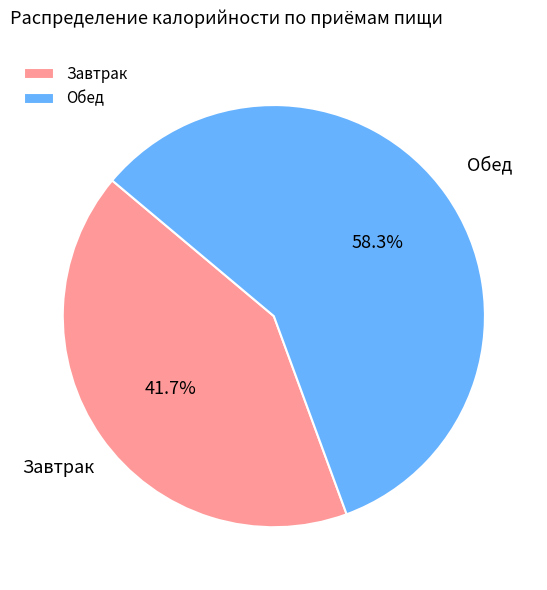

Does Завтрак represent more than half of the total?

No